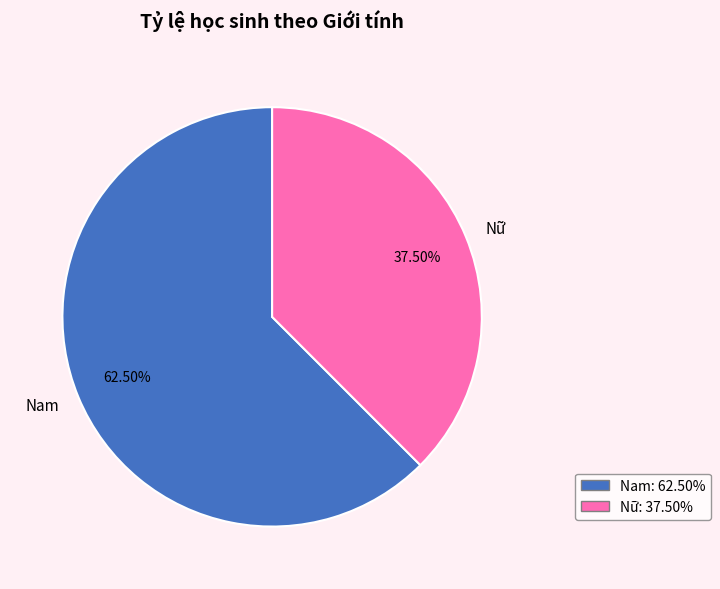

Rank the categories by value from highest to lowest.

Nam, Nữ